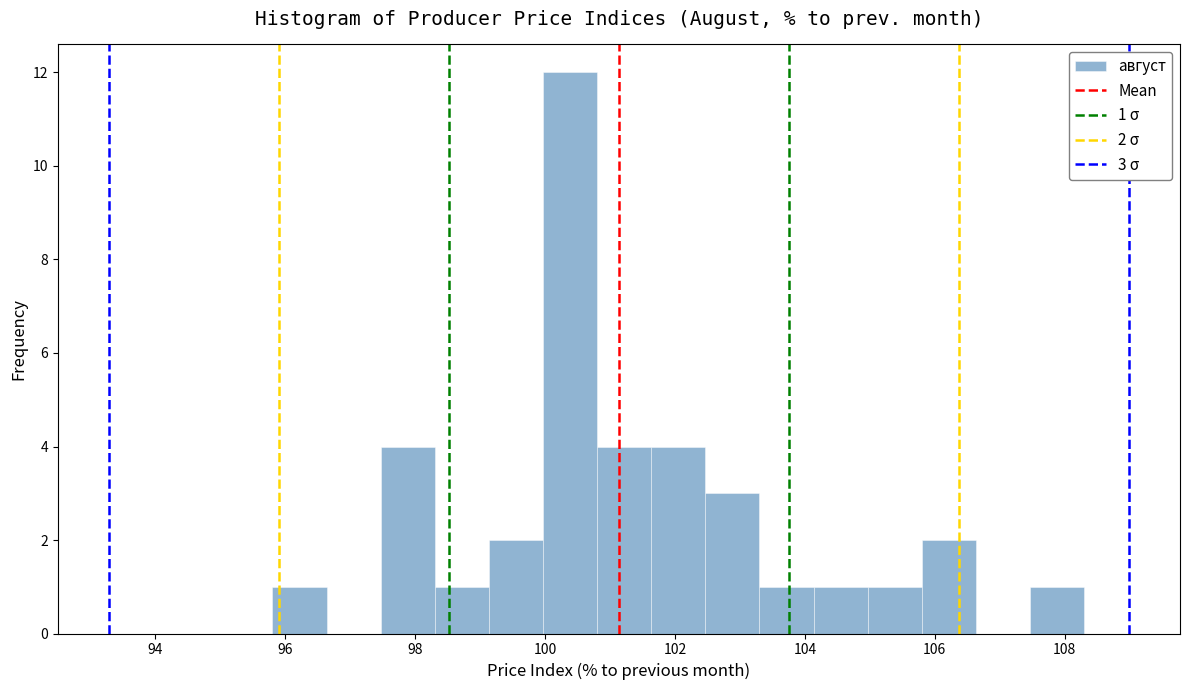

Which range on the x-axis has the tallest bar?

100.0 to 100.8